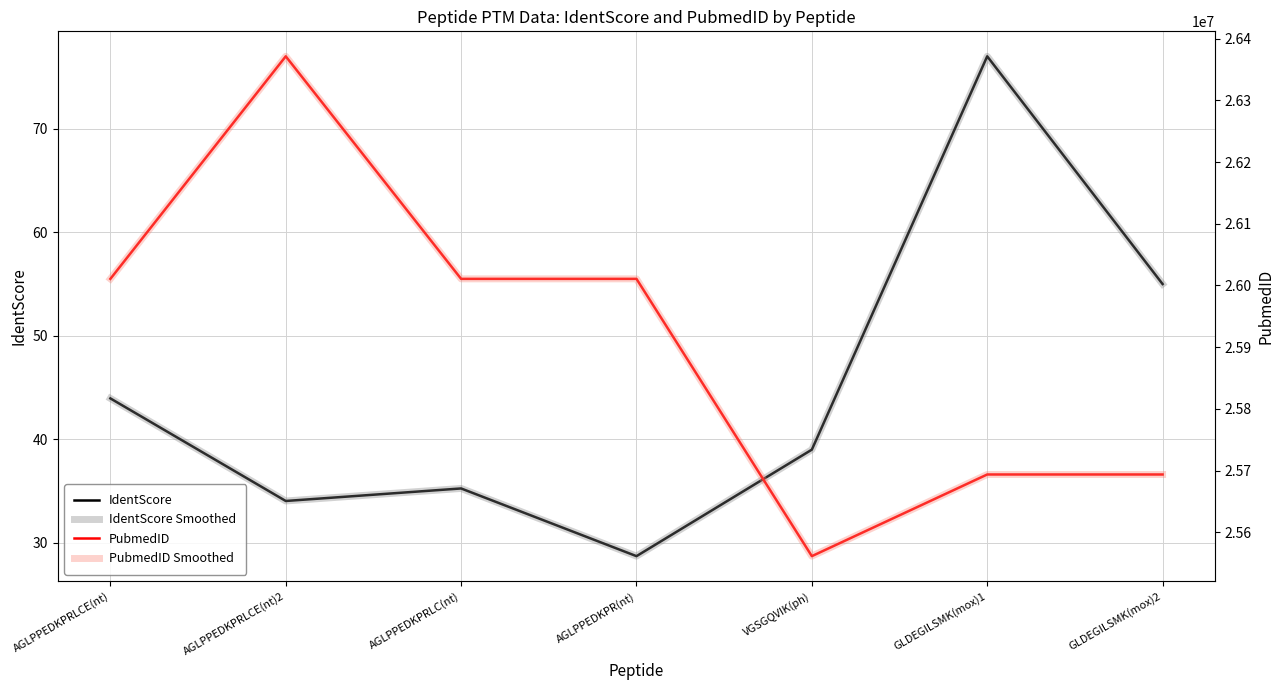

What is the difference between the maximum and minimum values in the PubmedID Smoothed series?

809732.0